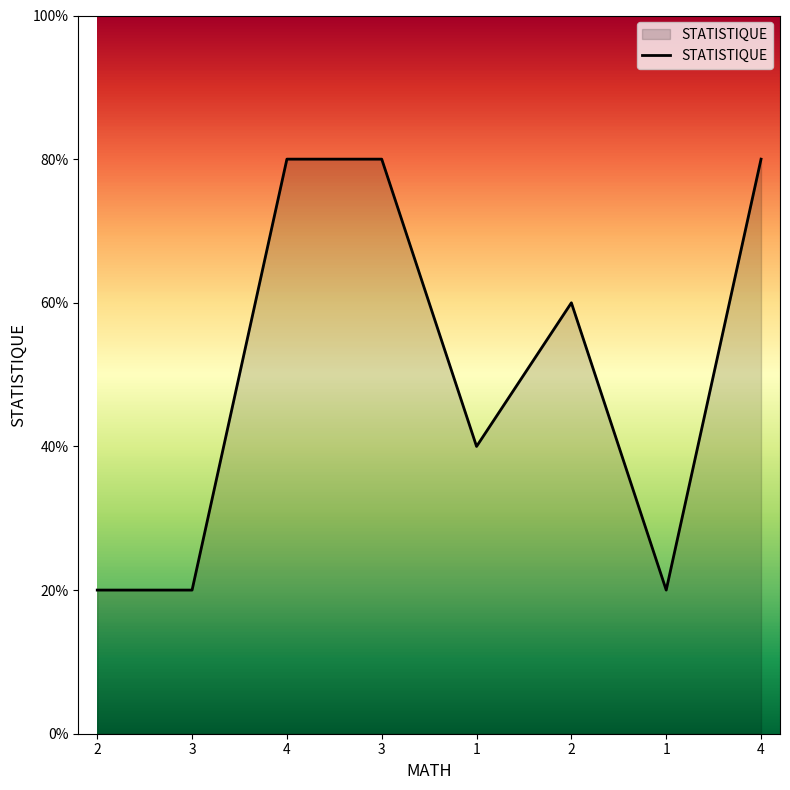

Reading left to right, list all the values displayed in this chart.

2=1	3=1	4=4	3=4	1=2	2=3	1=1	4=4